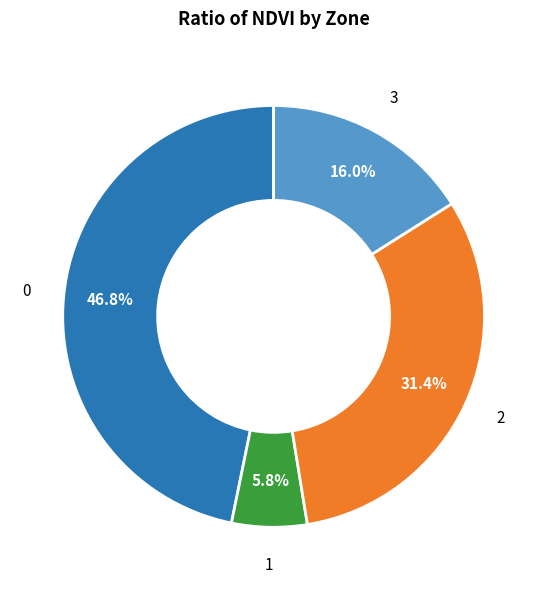

Does any single category account for the majority?

No